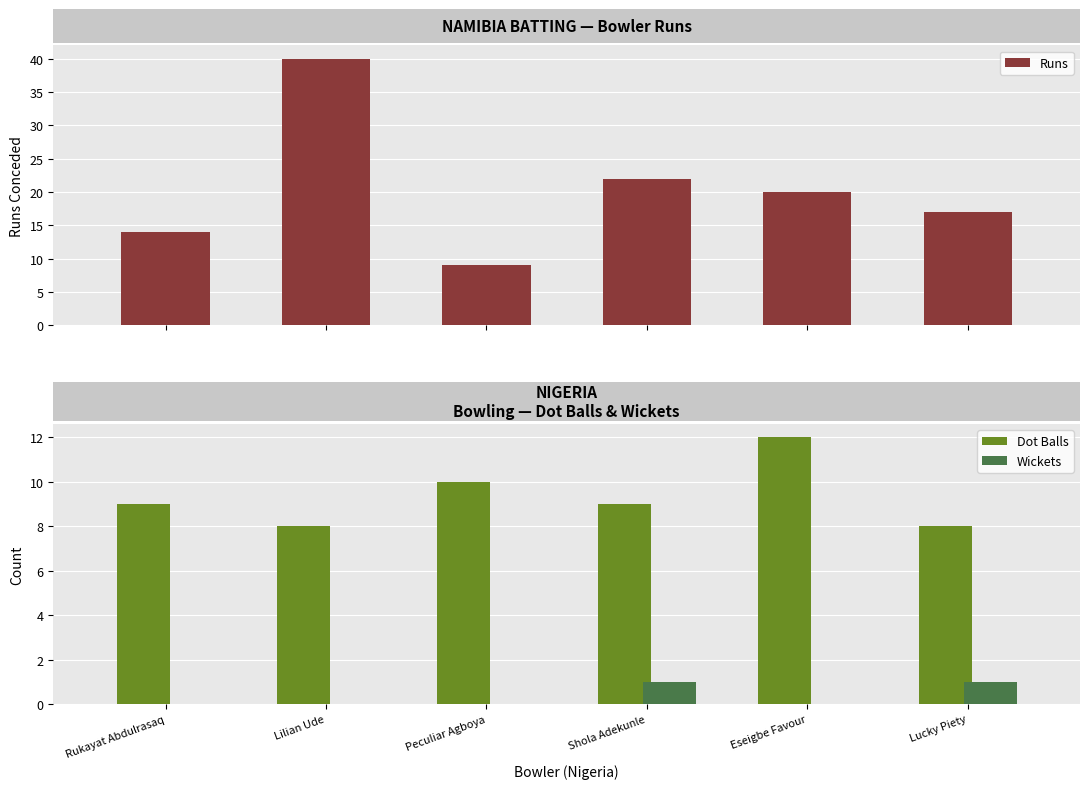

Which series changed the most between Peculiar Agboya and Lucky Piety?

Runs